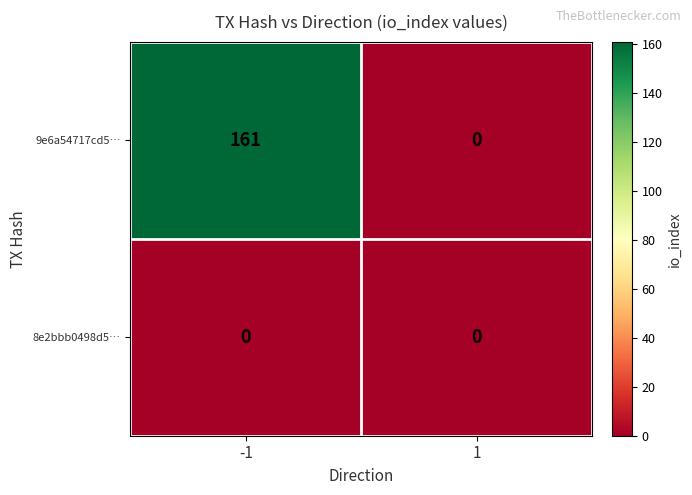

Which series changed the most between -1 and 1?

9e6a54717cd5…